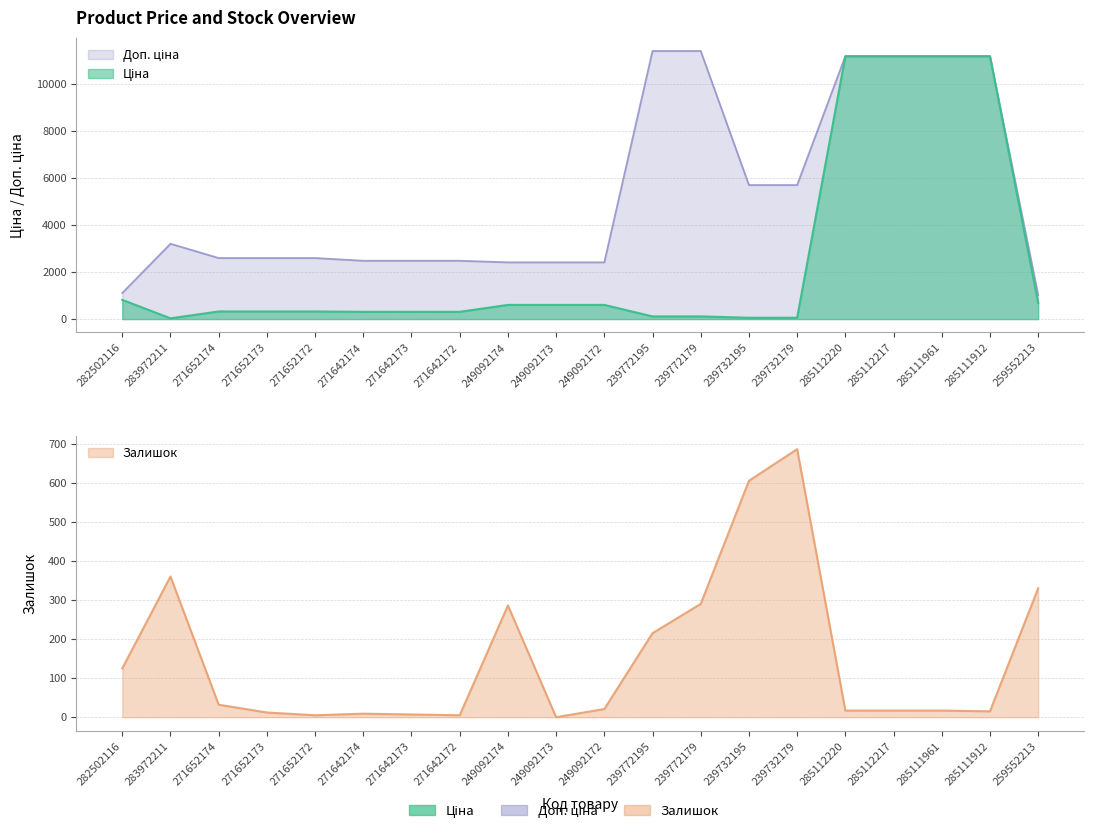

Between 271642173 and 249092173, which is larger?

249092173